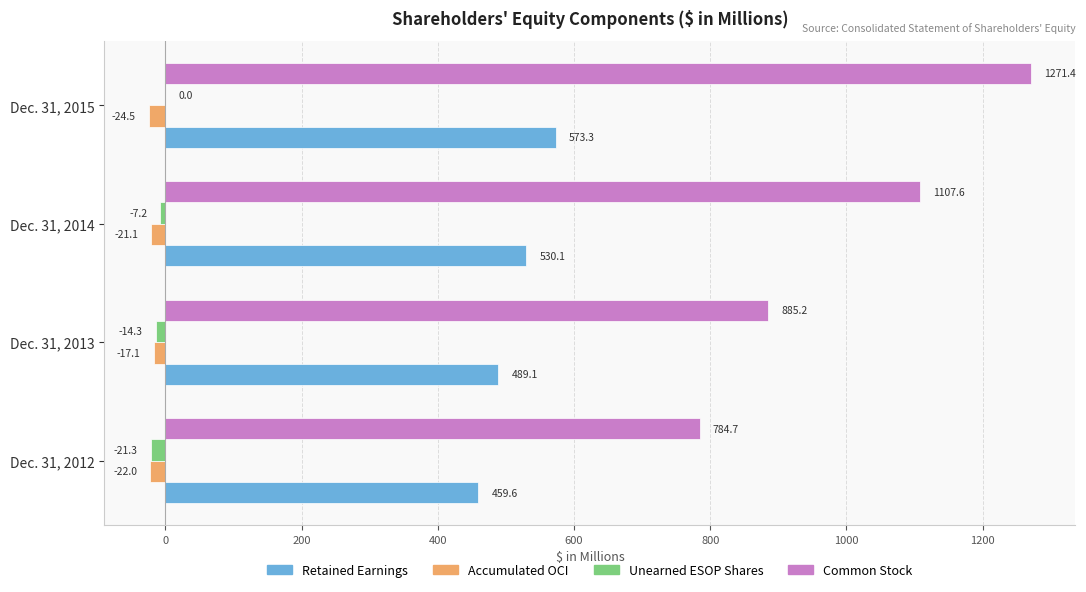

What is the approximate value of Retained Earnings at Dec. 31, 2015?

573.3